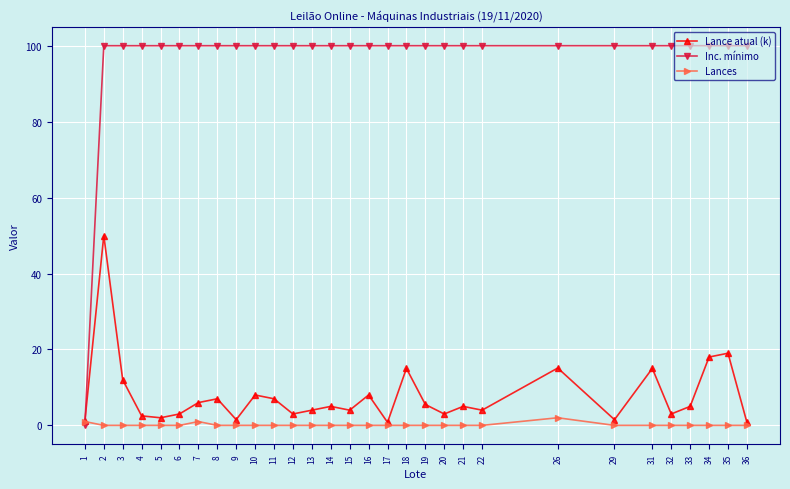

How many times do Lances and Inc. mínimo cross each other?

1